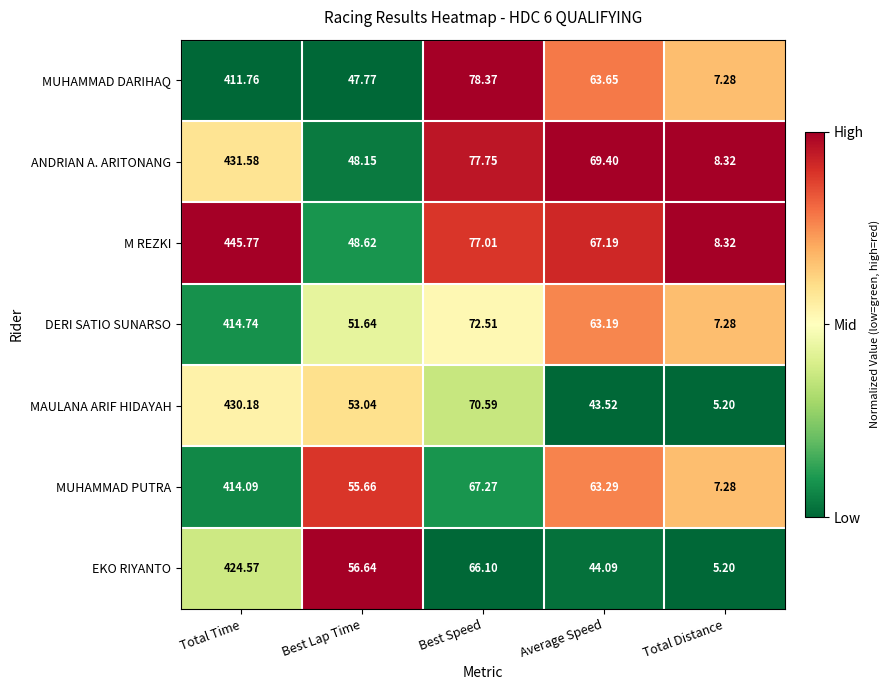

Where is DERI SATIO SUNARSO nearest to the value 211?

Best Speed